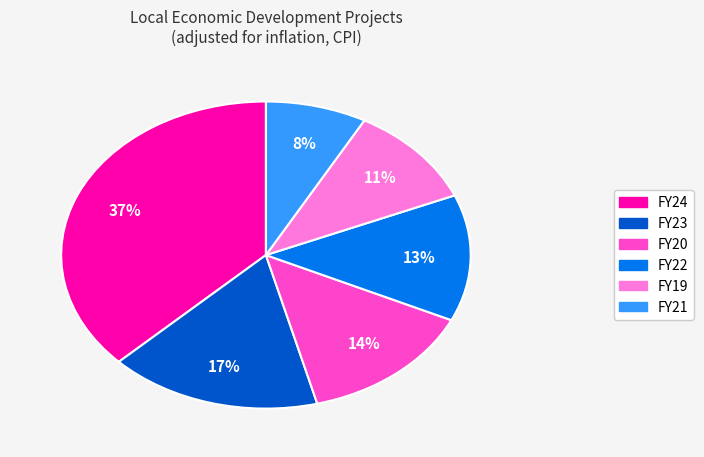

Count the number of slices in the pie.

6